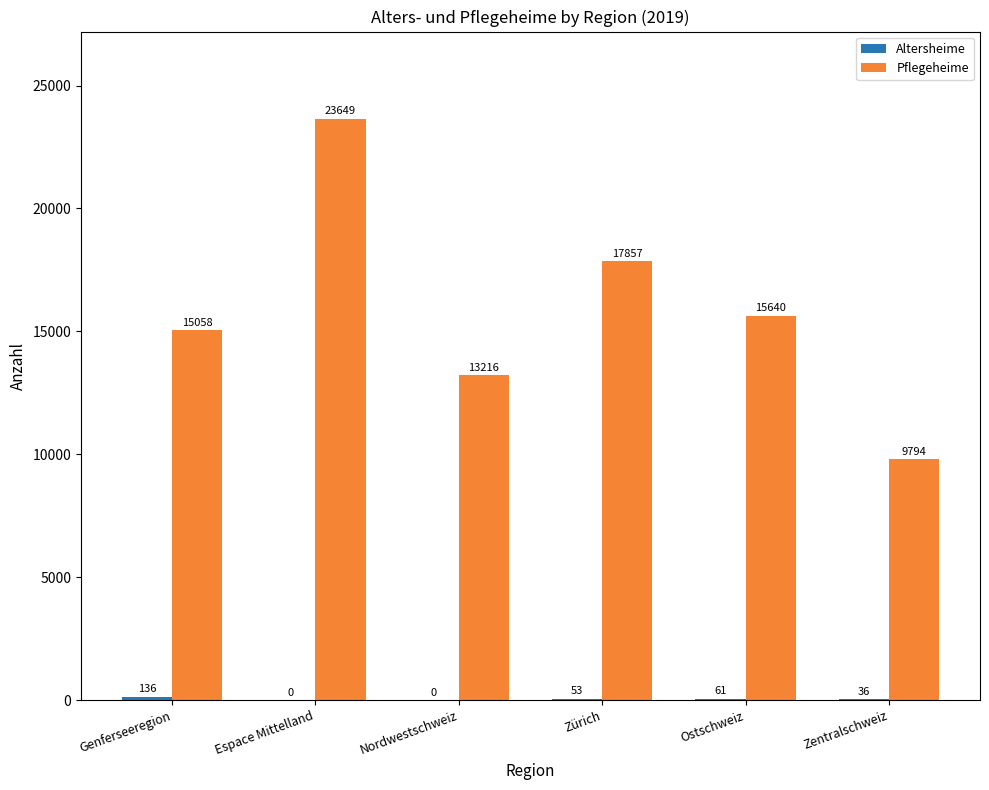

Which series has the widest spread of values?

Pflegeheime